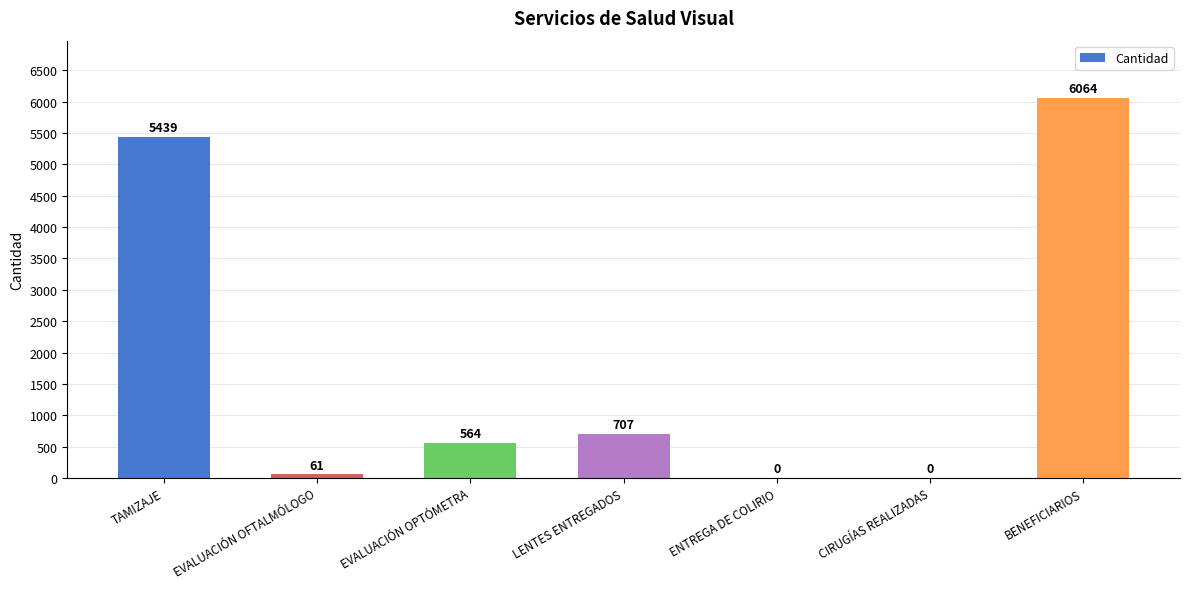

What is the sum of all values?

12835